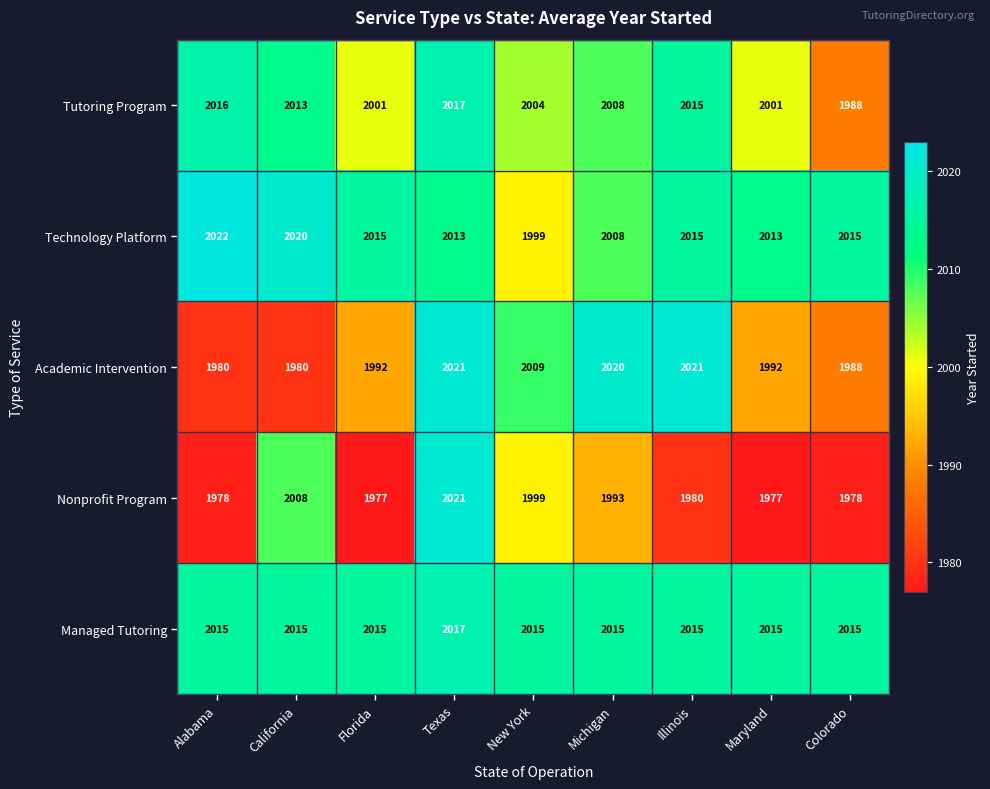

How many data points does each series have?

9